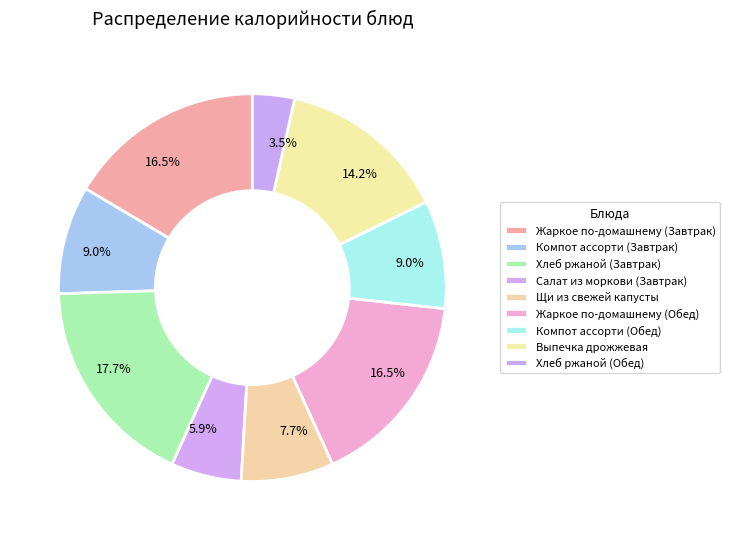

Approximately how many times larger is the value at Выпечка дрожжевая compared to Хлеб ржаной (Обед)?

4.0